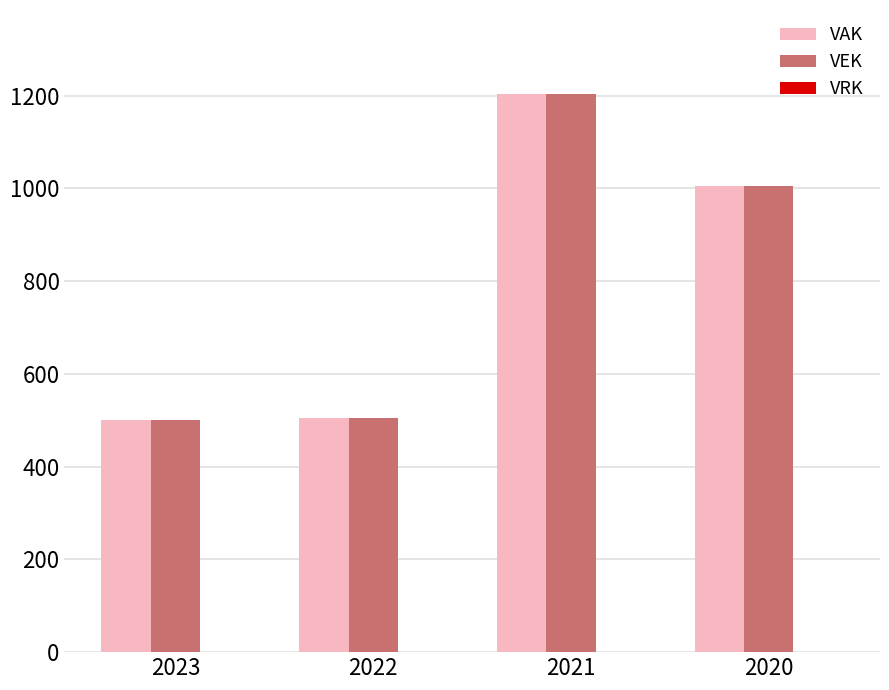

The value of VAK at 2021 is 1204. True or false?

True